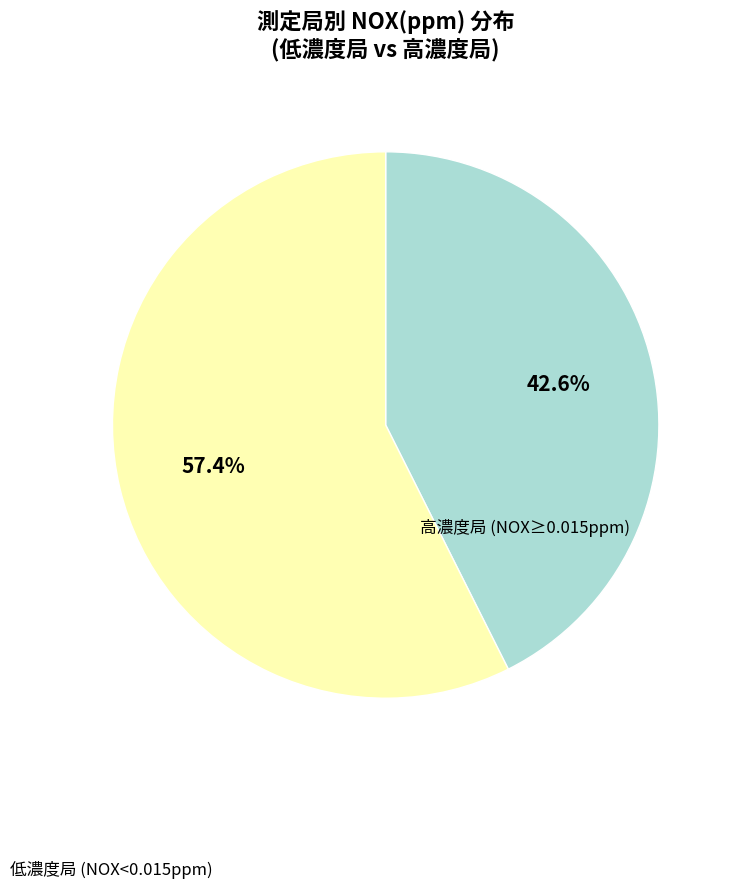

Does any single category account for the majority?

Yes